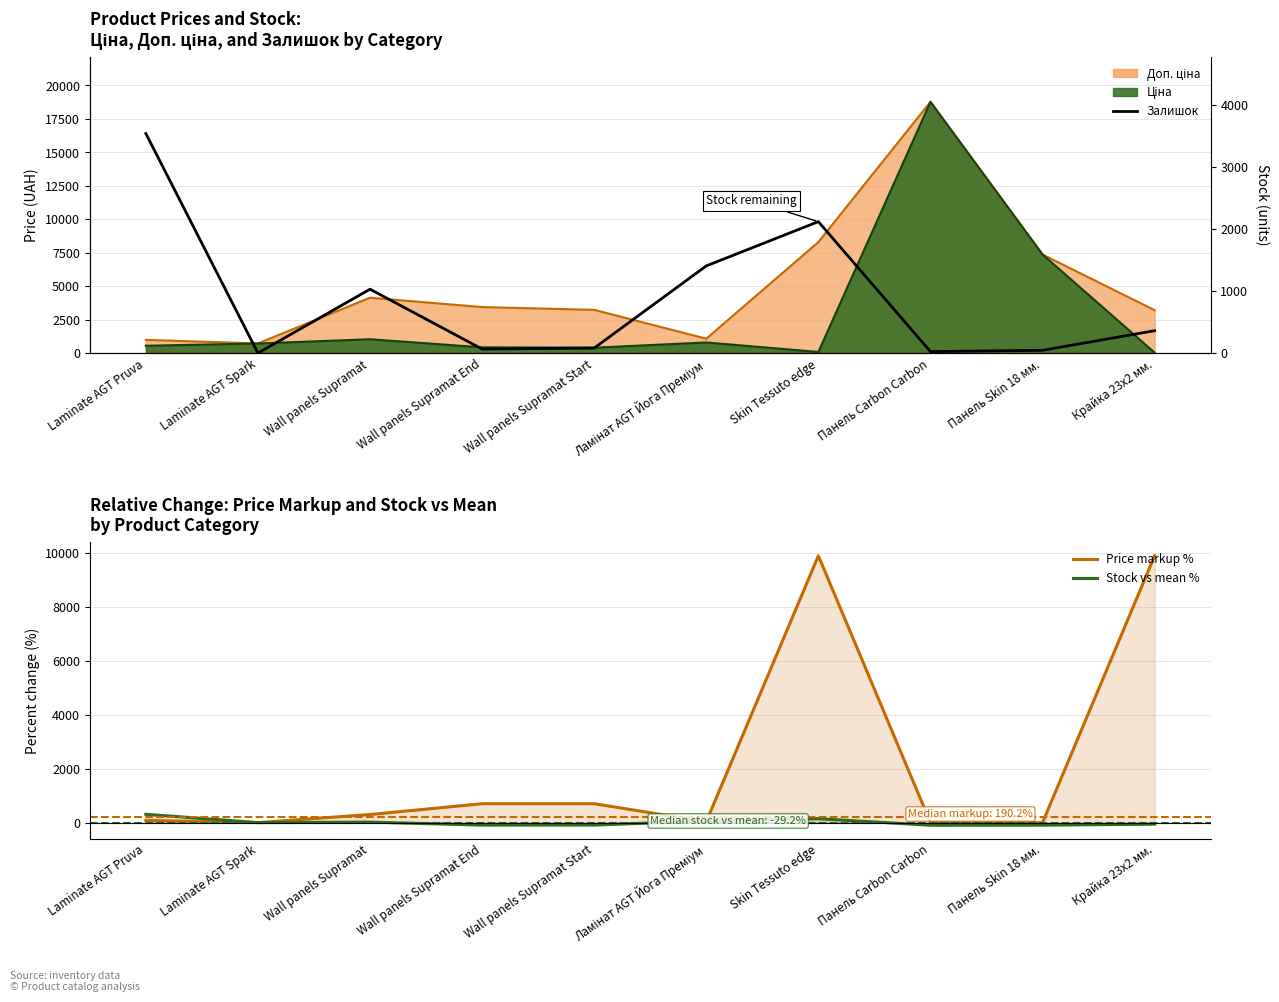

Does the chart have visible grid lines?

Yes